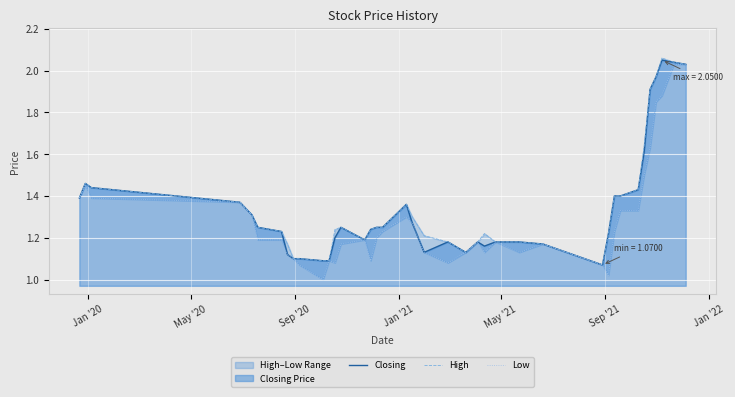

Is it true that Closing equals 0.9 at Jan '21?

False